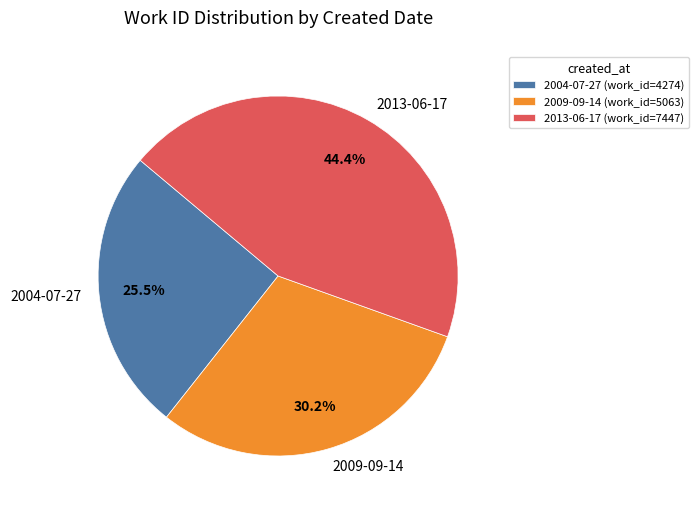

Is the sum of 2004-07-27 and 2013-06-17 greater than half?

Yes